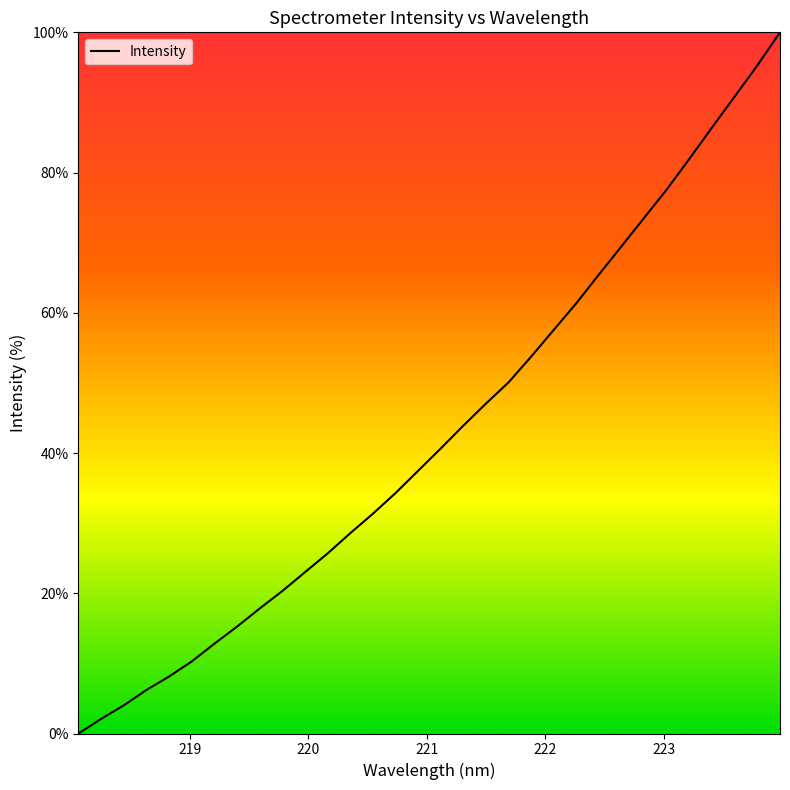

Is this an area chart (filled region under the line)?

No